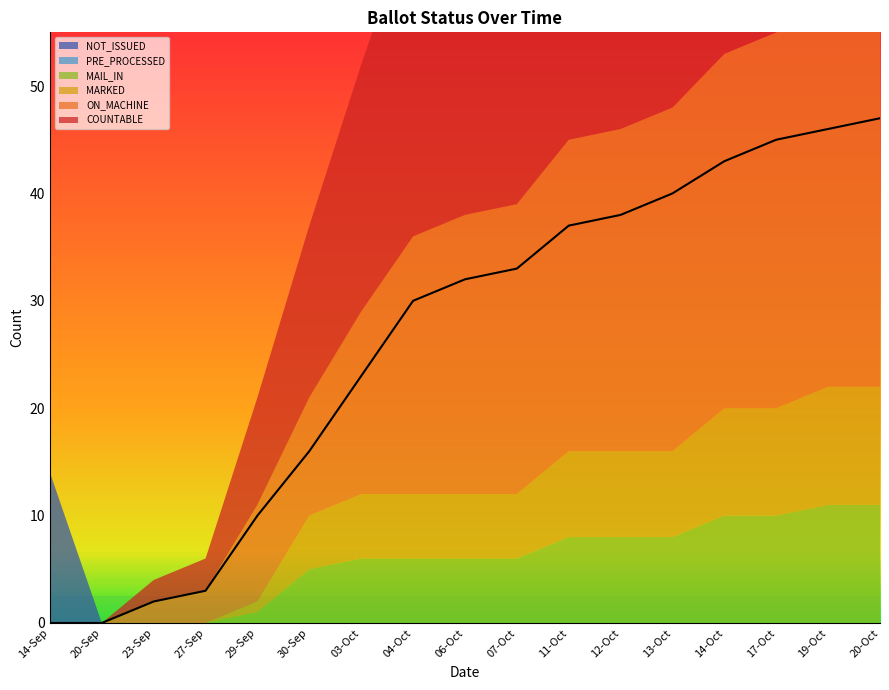

True or false: PRE_PROCESSED has more than 2 interior local peaks.

False